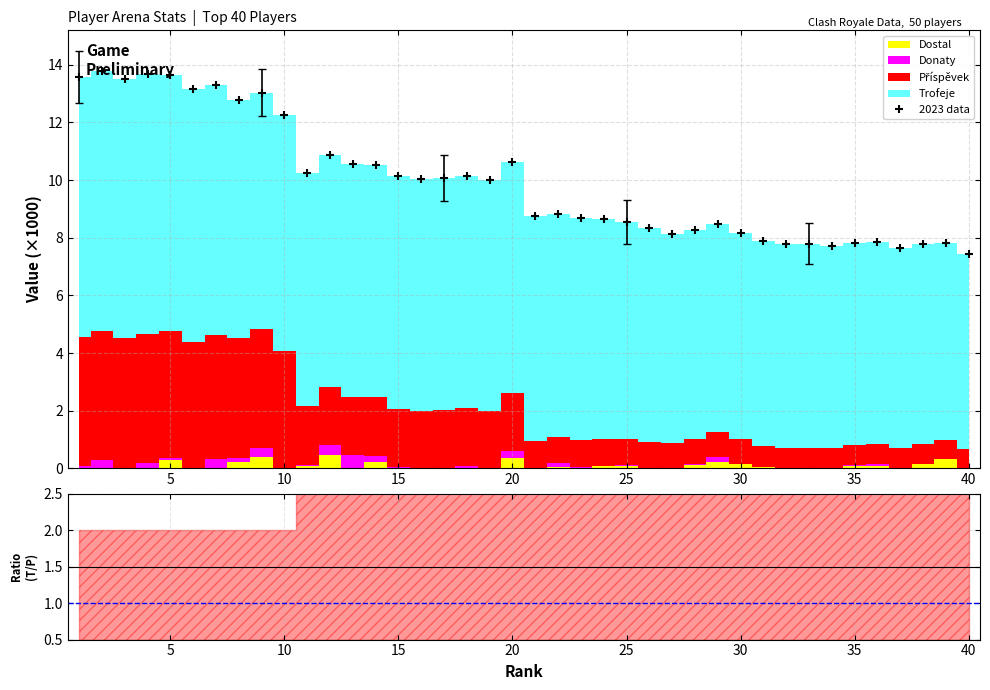

What is the smallest value displayed?

7.4